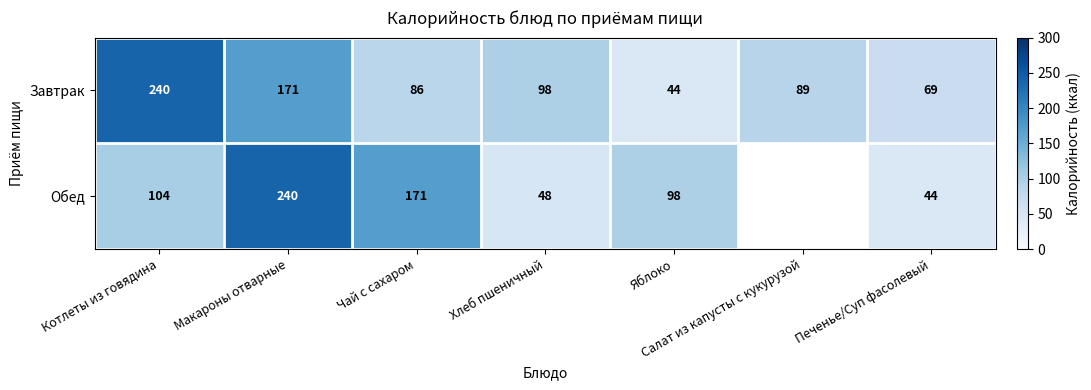

Which category has the highest value in the Завтрак series?

Котлеты из говядина